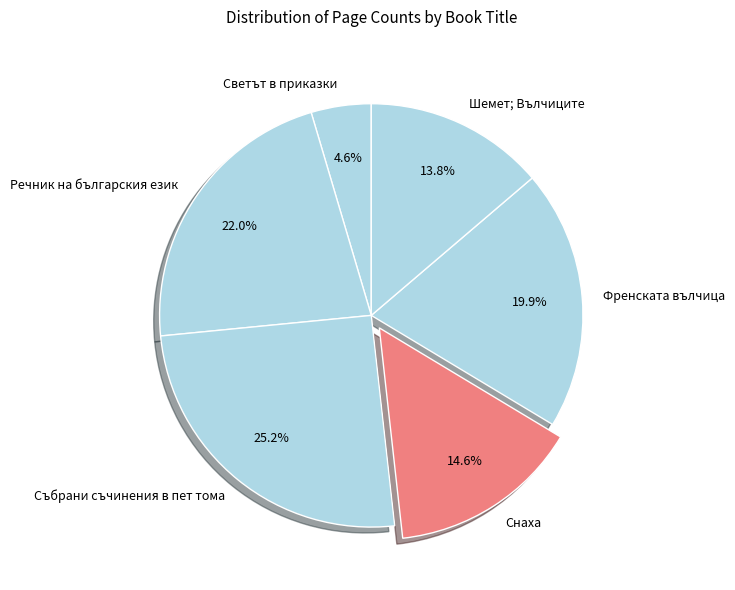

Is it true that Шемет; Вълчиците is 14% of the pie?

True